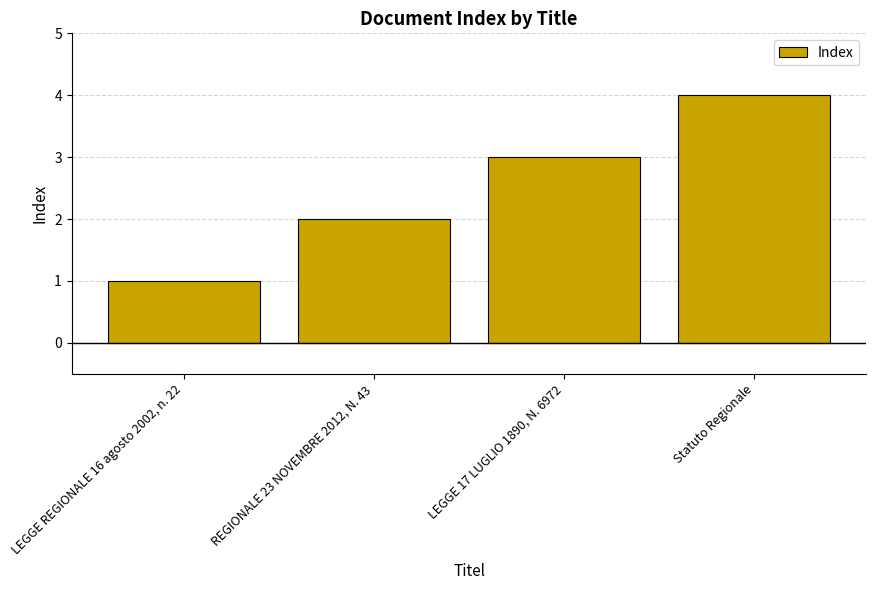

What is the sum of all values?

10